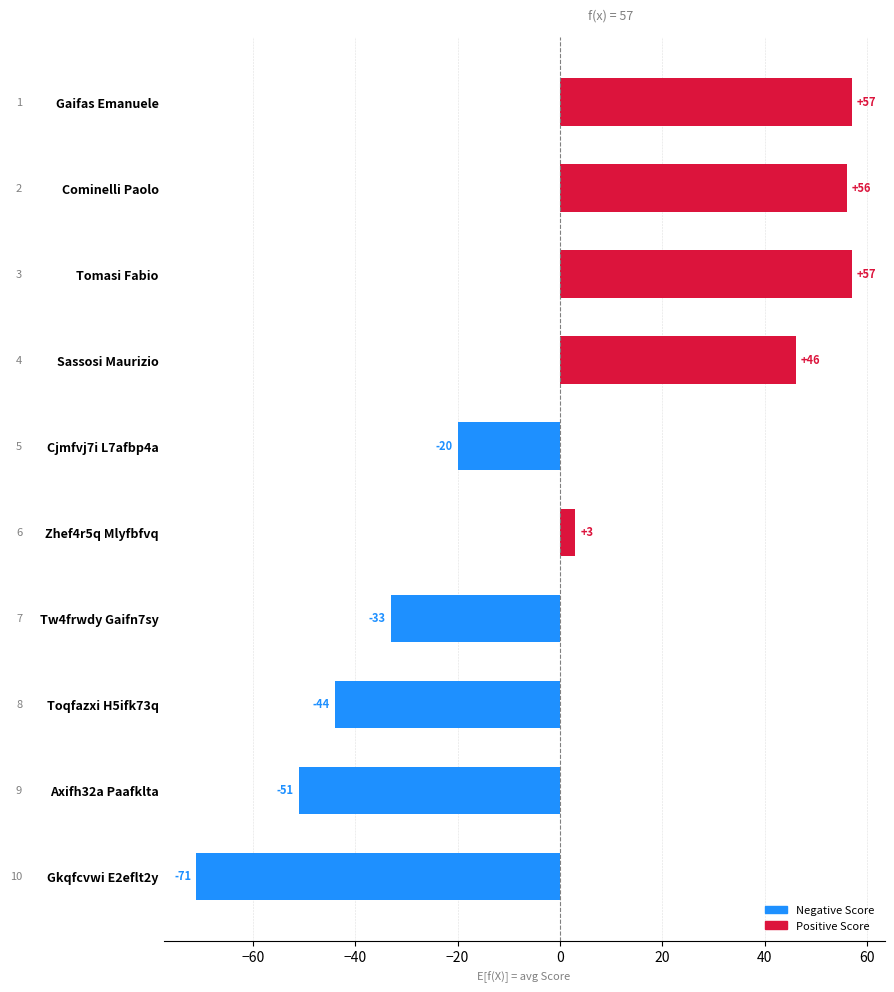

How many data points are less than 3?

5